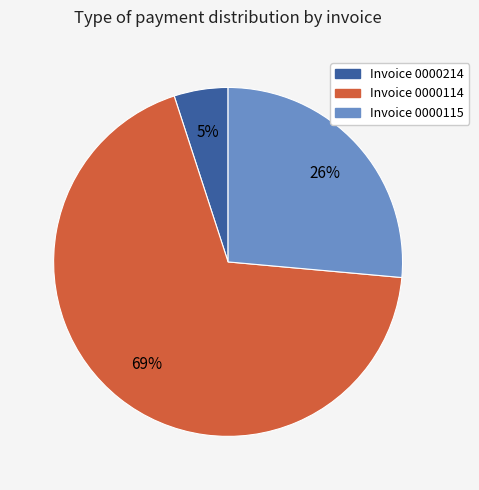

How many segments does this pie chart have?

3